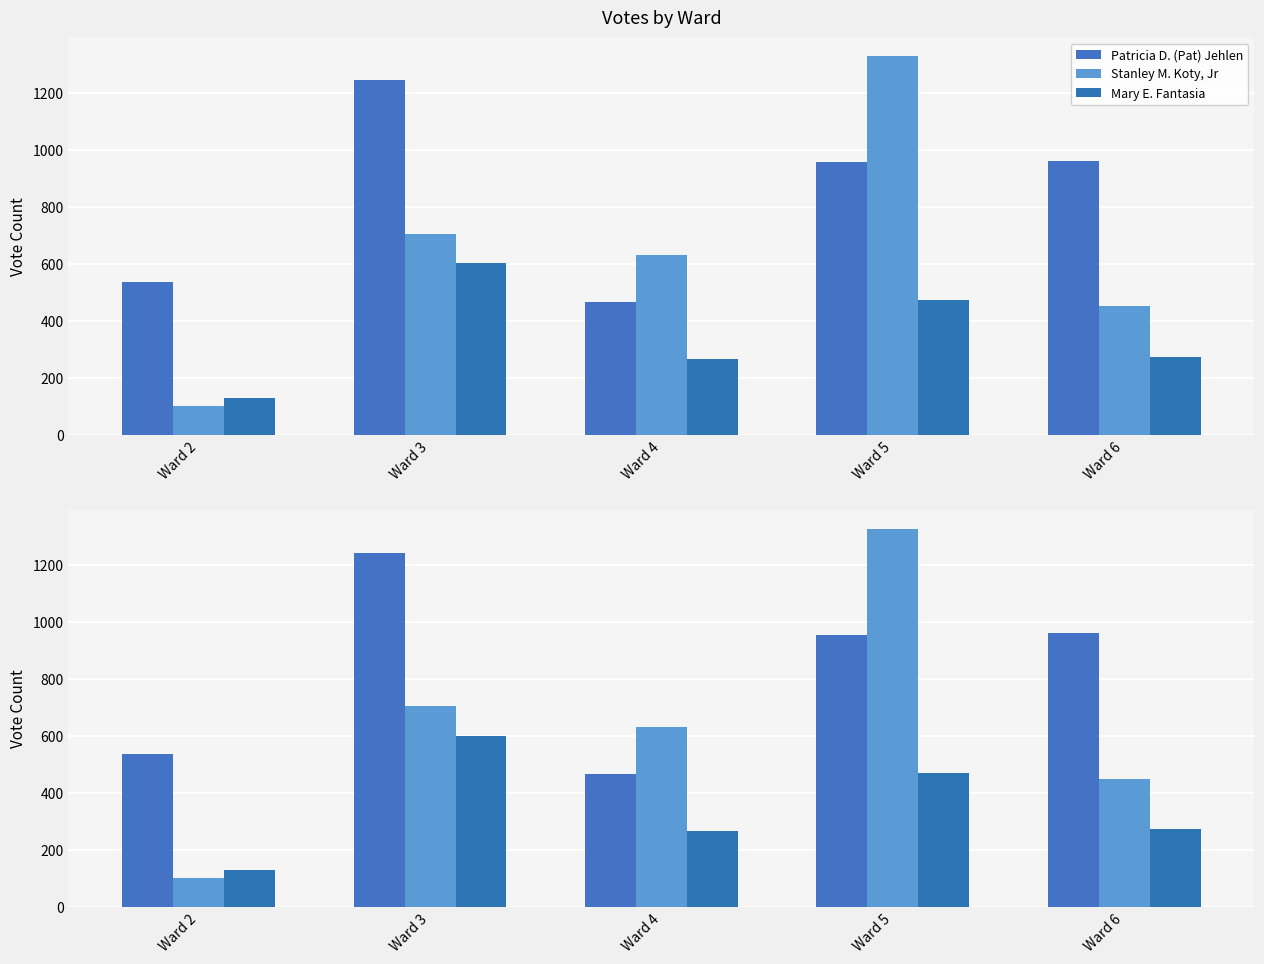

What is the difference between the second highest and minimum values in the Mary E. Fantasia series?

342